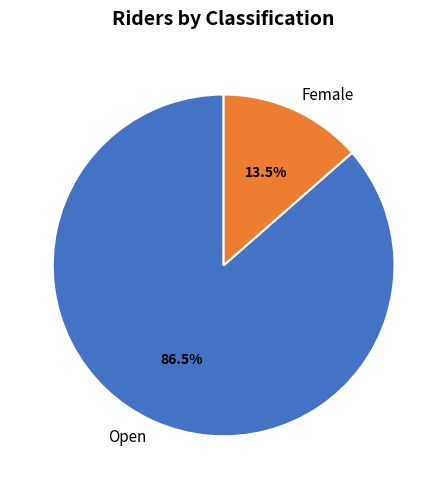

Between Open and Female, which is larger?

Open